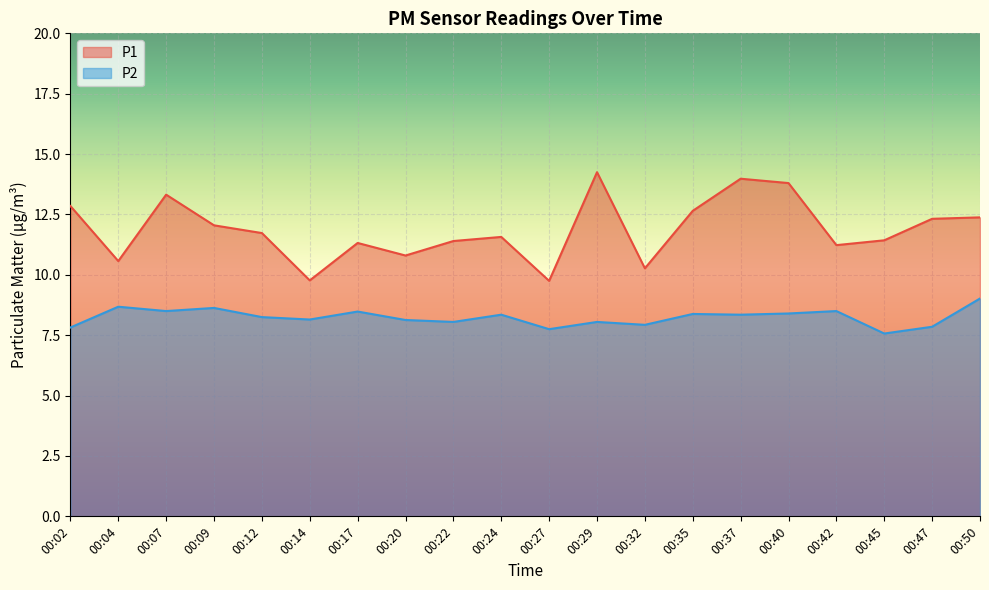

True or false: P2 and P1 intersect in this chart.

False